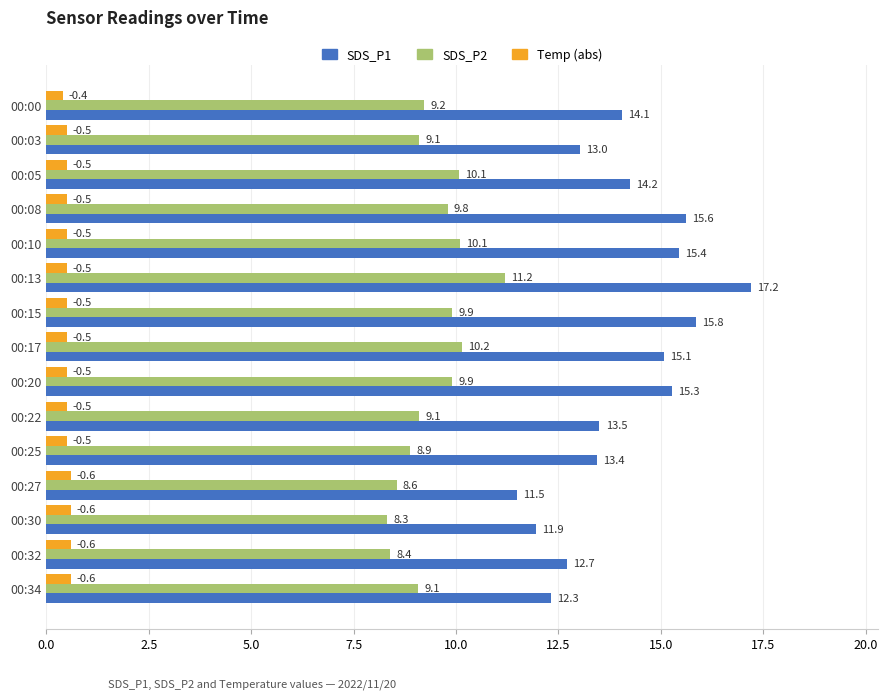

Is it true that Temp (abs) equals 0.6 at 00:30?

True